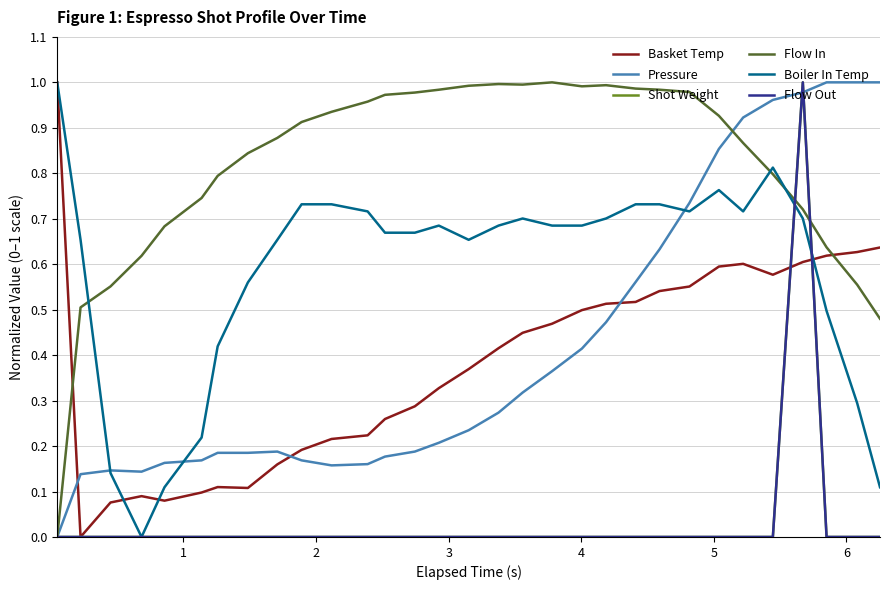

After their last crossing, which series has the higher values: Pressure or Flow In?

Pressure